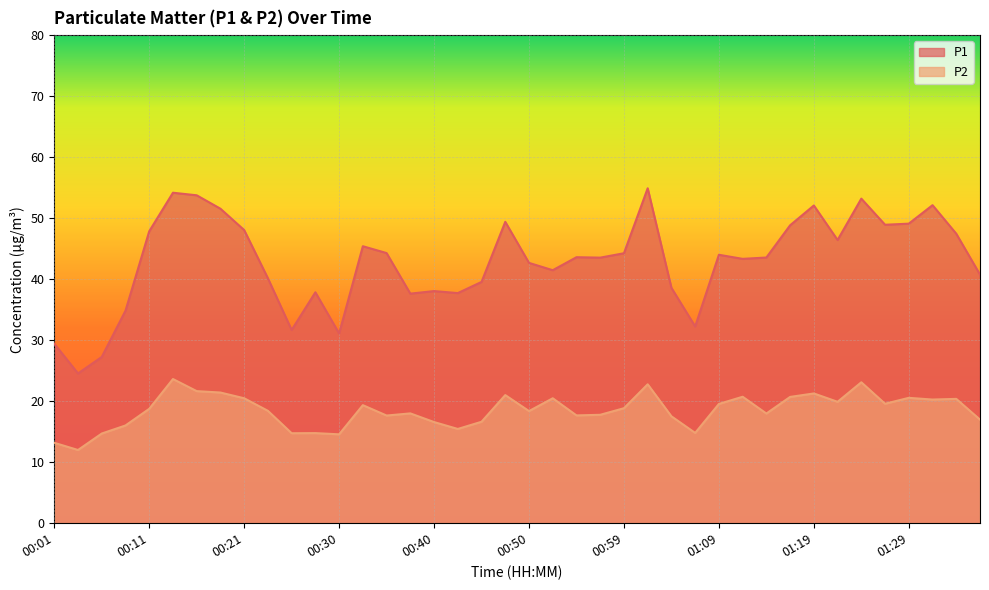

How many data points in P1 are less than 43?

17